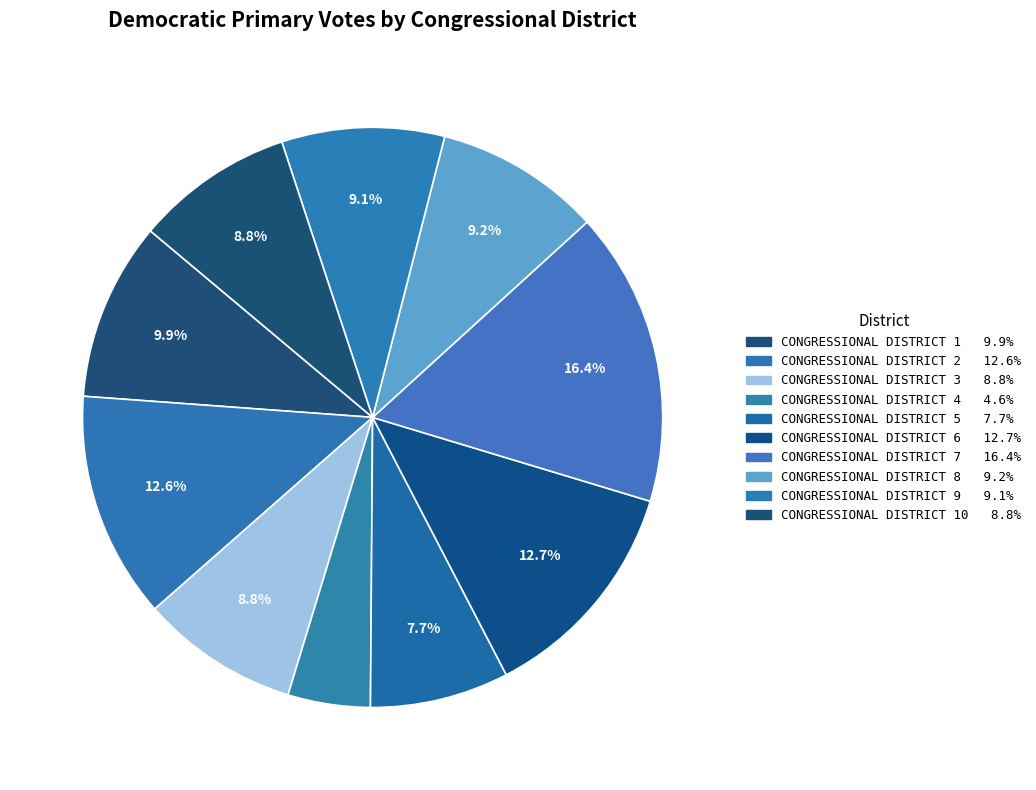

Which slice is the largest?

CONGRESSIONAL DISTRICT 7